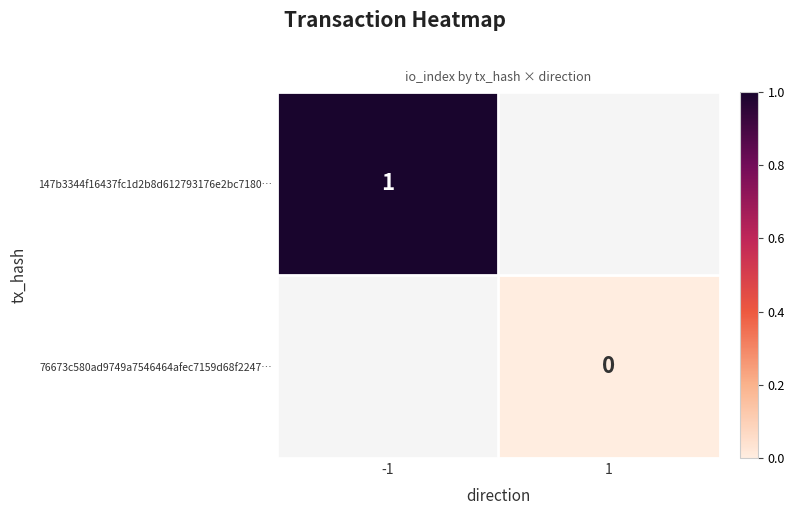

Between 1 and -1, which is larger?

-1